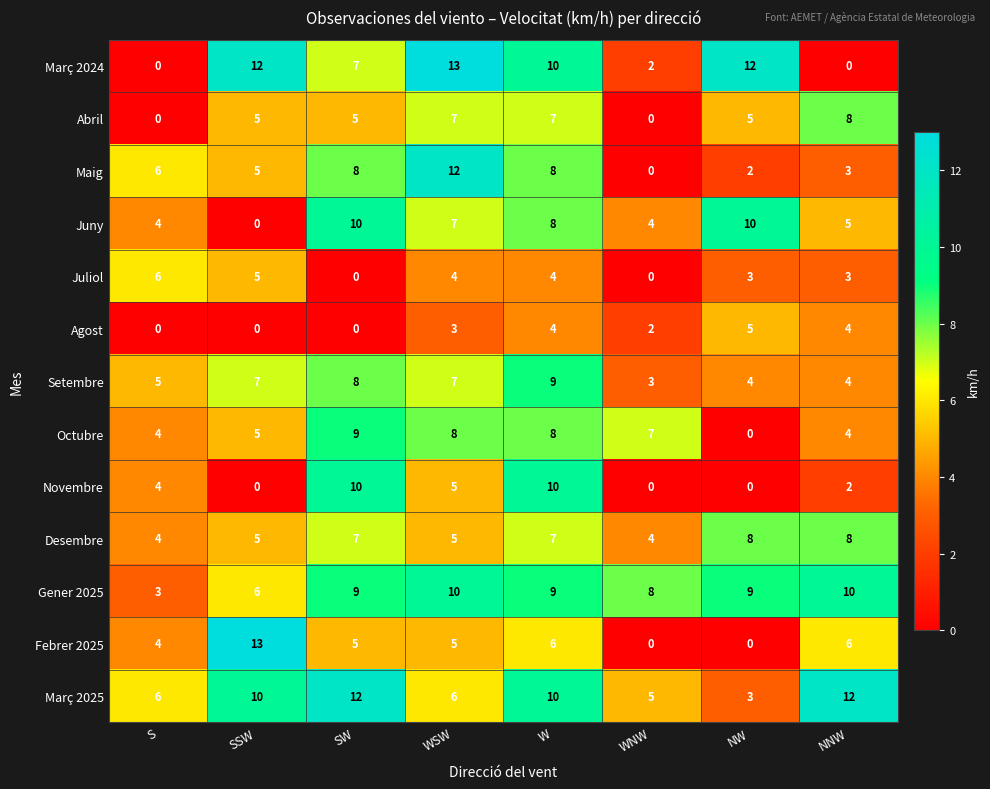

What is the greatest value displayed?

13